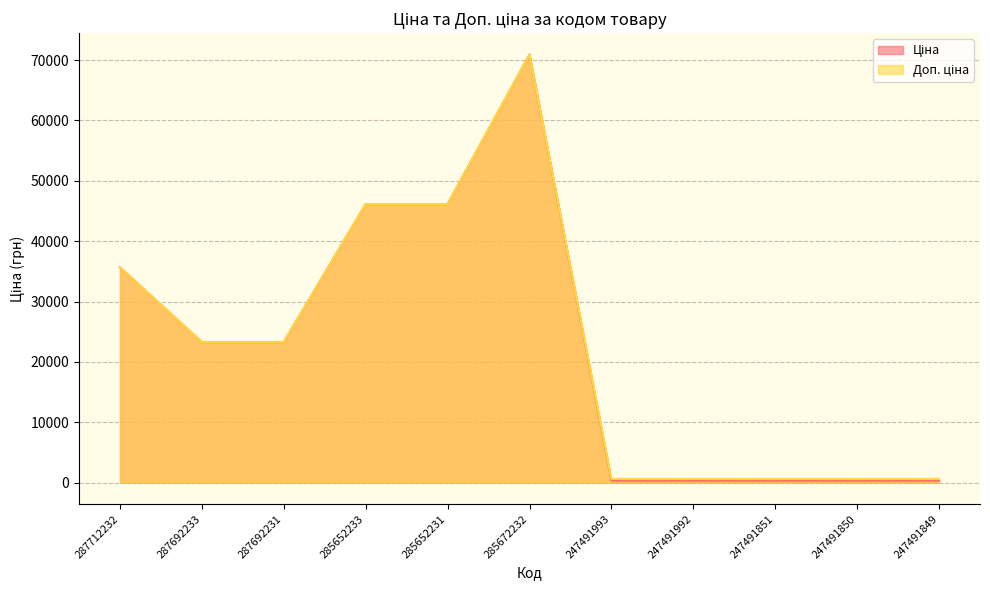

What is the difference between the maximum and minimum values in the Ціна series?

70560.4